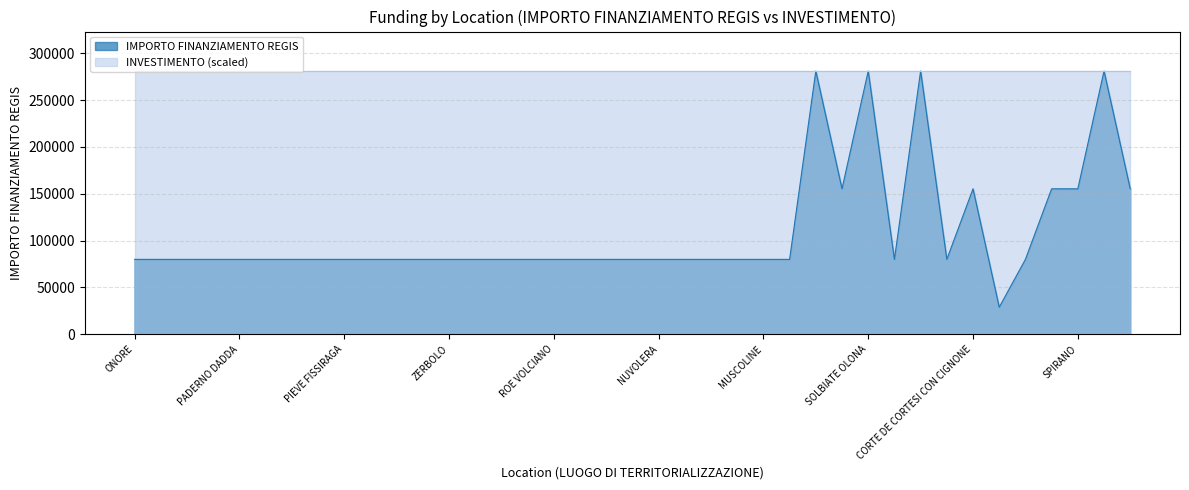

Reading left to right, what are all the values shown in this chart?

79922	79922	79922	79922	79922	79922	79922	79922	79922	79922	79922	79922	79922	79922	79922	79922	79922	79922	79922	79922	79922	79922	79922	79922	79922	79922	280932	155234	280932	79922	280932	79922	155234	28902	79922	155234	155234	280932	155234